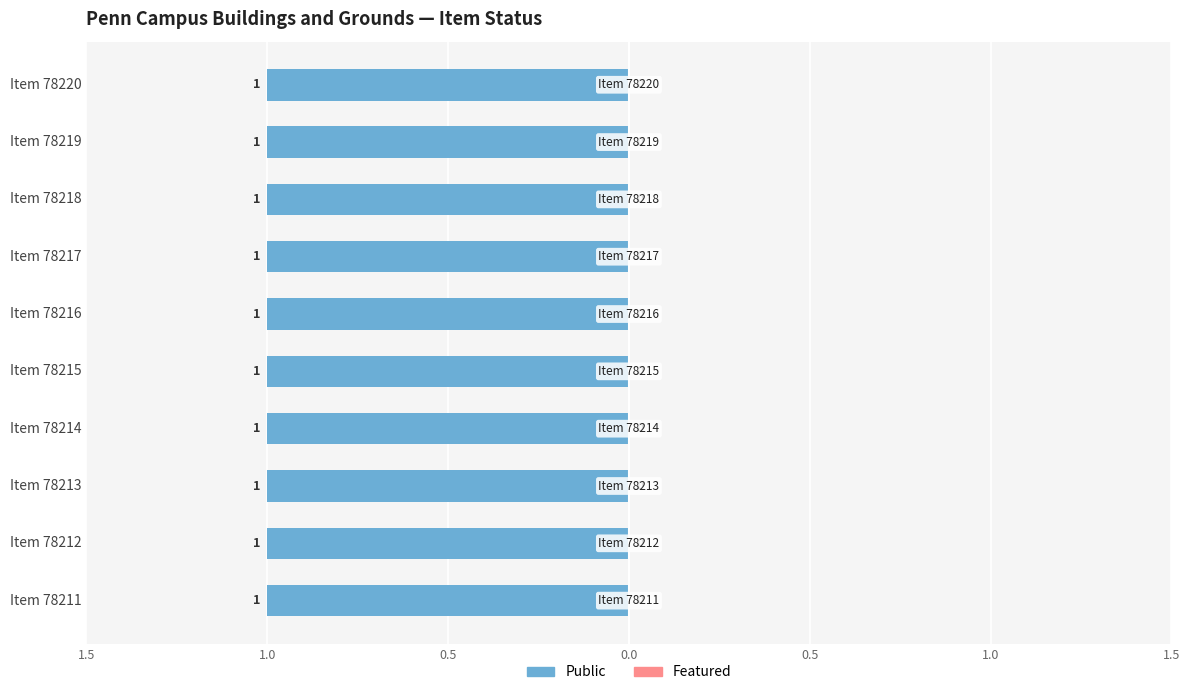

Reading left to right, list all the values displayed in this chart.

Public: 78211=1	78212=1	78213=1	78214=1	78215=1	78216=1	78217=1	78218=1	78219=1	78220=1
Featured: 78211=0	78212=0	78213=0	78214=0	78215=0	78216=0	78217=0	78218=0	78219=0	78220=0